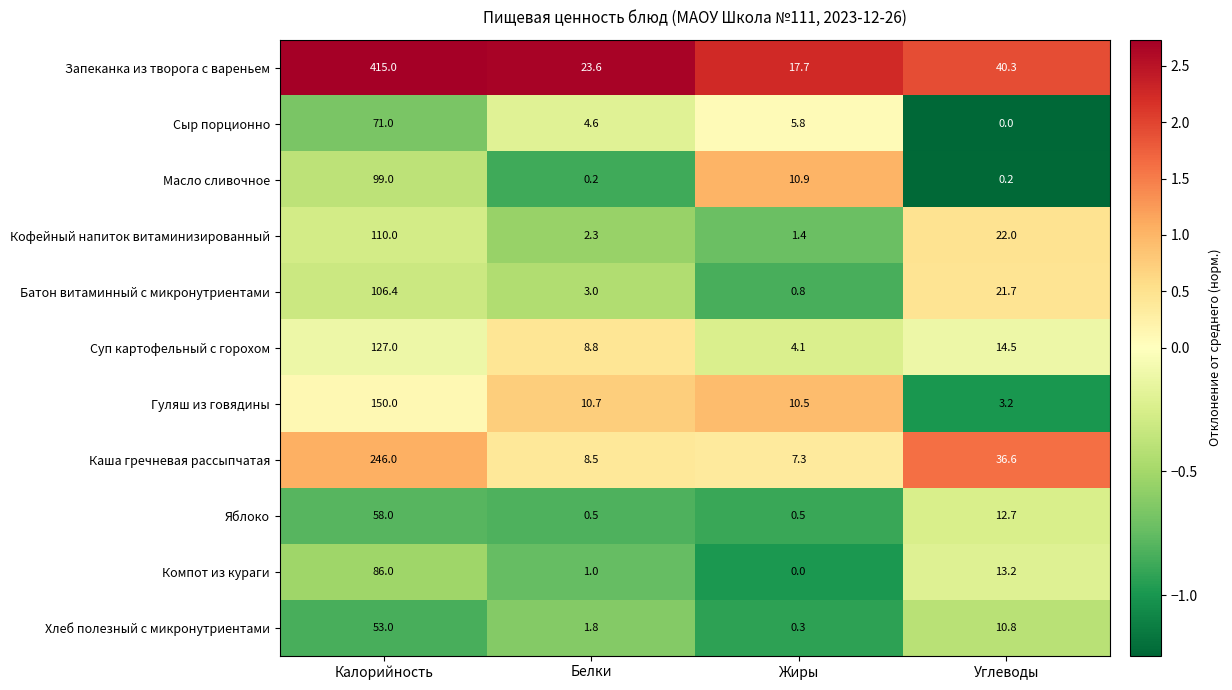

What is the highest value of the Суп картофельный с горохом series?

127.0